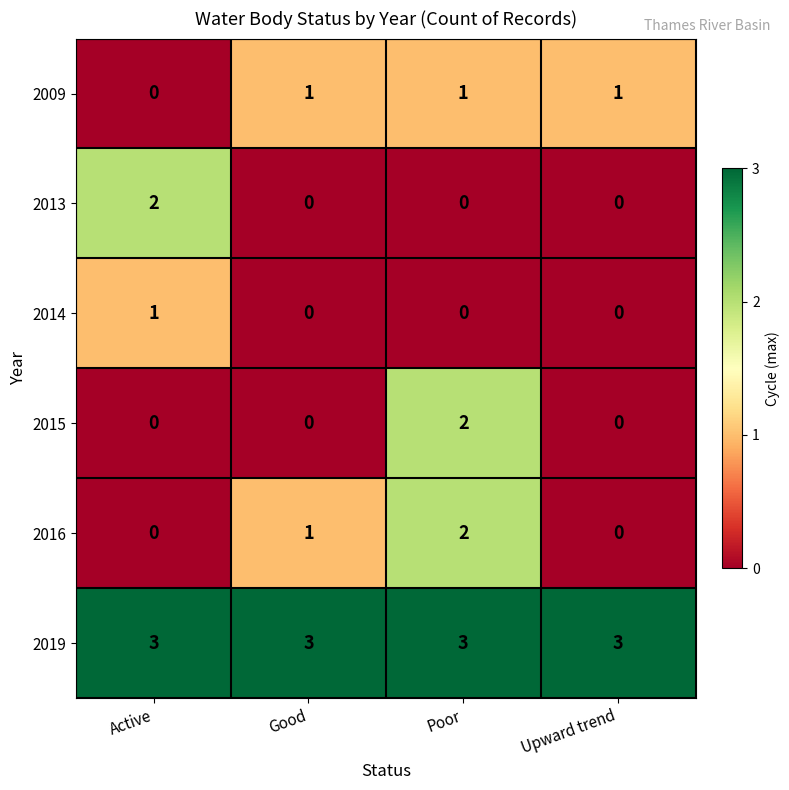

Reading right to left, extract all data points from this chart.

2009: 1	1	1	0
2013: 0	0	0	2
2014: 0	0	0	1
2015: 0	2	0	0
2016: 0	2	1	0
2019: 3	3	3	3